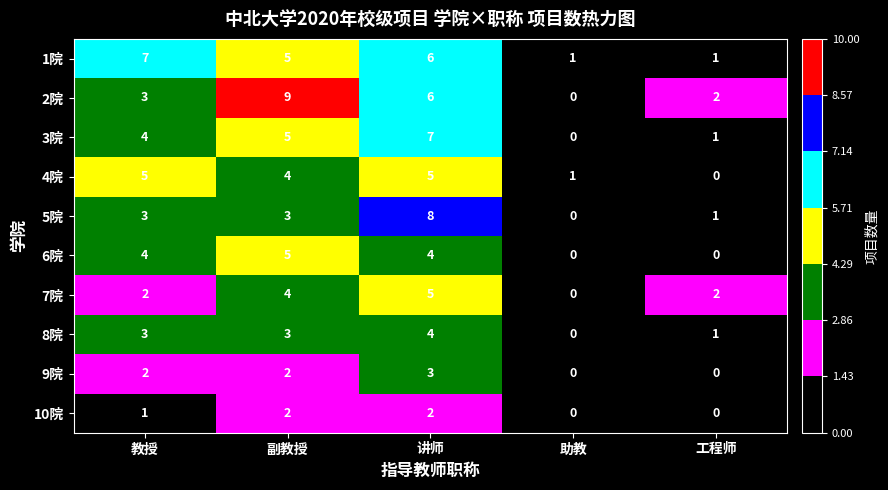

Which series has the widest spread of values?

2院